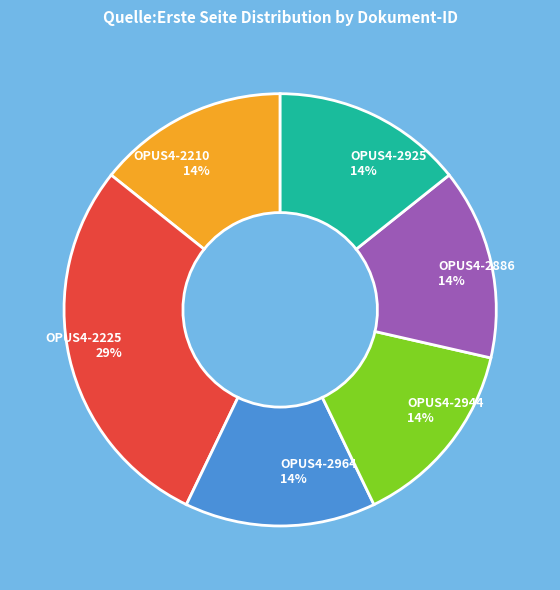

To the nearest percent, what portion does OPUS4-2886 represent?

14%